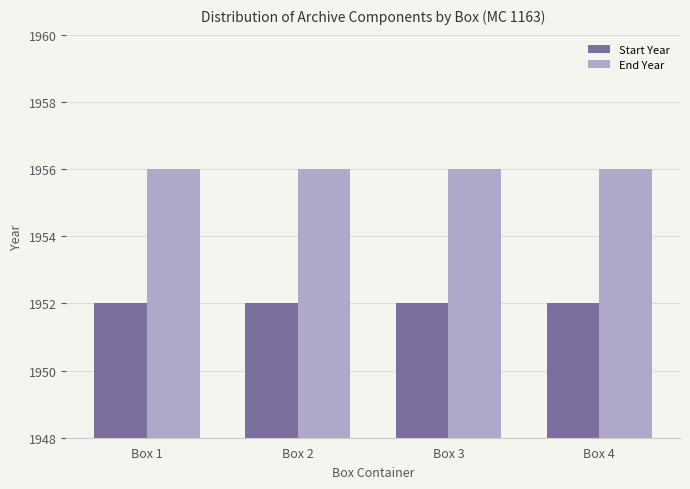

What is the value of the End Year bar at the 4th from the left?

1956